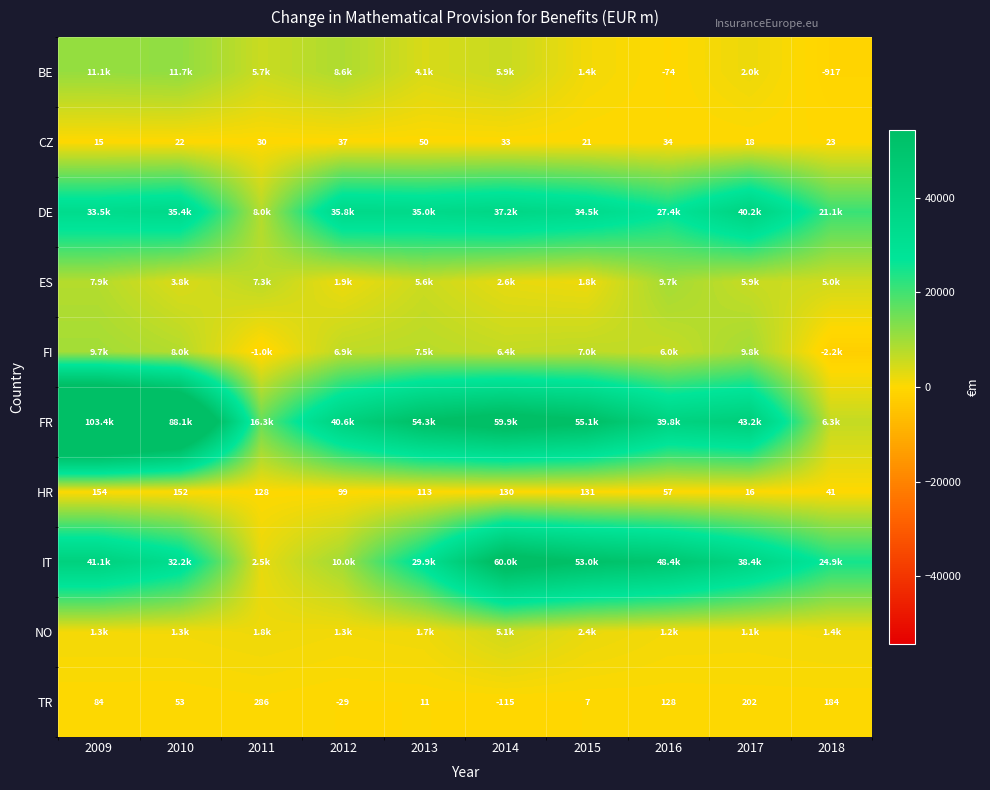

Which has a higher value, 2018 or 2015?

2015